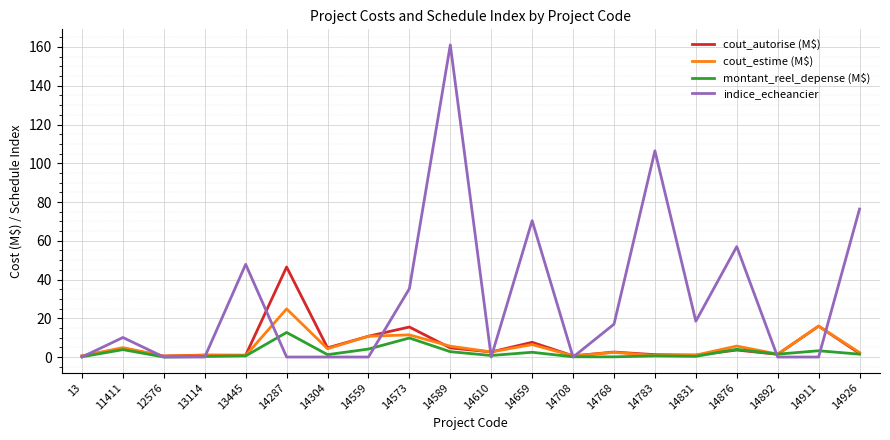

Where does the cout_autorise (M$) series first go above 2?

11411